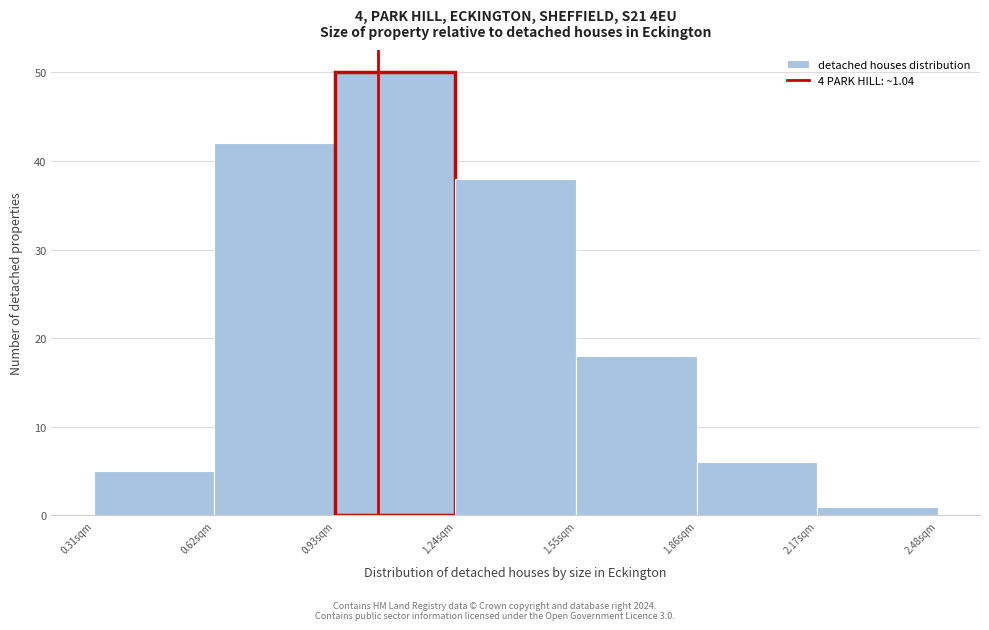

Which range on the x-axis has the tallest bar?

0.93 to 1.24